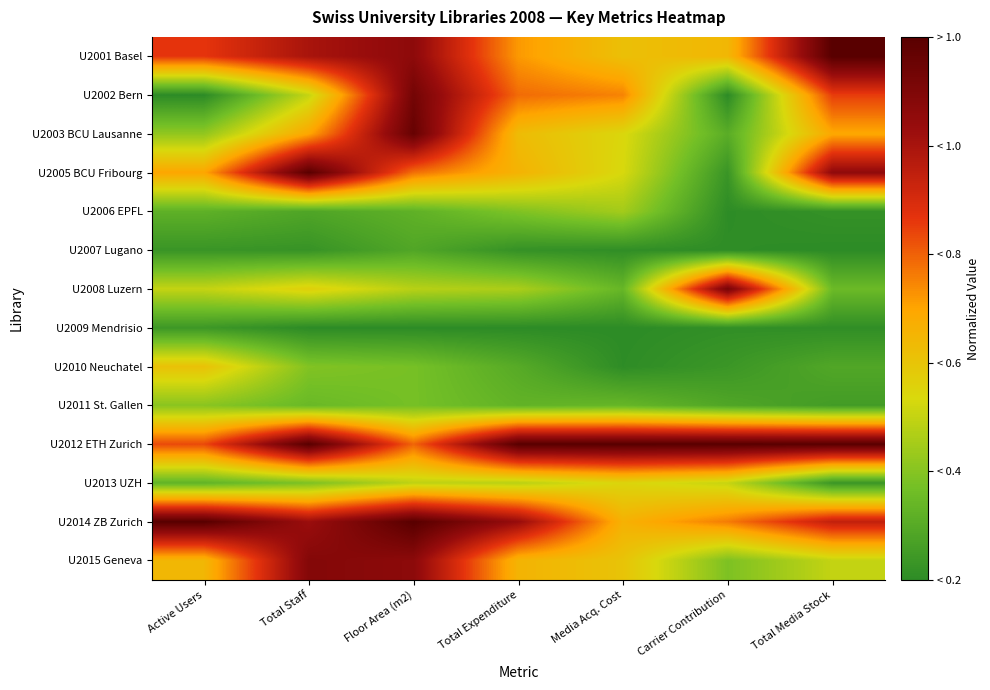

Reading right to left, what are all the values shown in this chart?

U2001 Basel: Total Media Stock=1.0	Carrier Contribution=0.4	Media Acq. Cost=0.4	Total Expenditure=0.5	Floor Area (m2)=0.9	Total Staff=0.8	Active Users=0.7
U2002 Bern: Total Media Stock=0.7	Carrier Contribution=0.0	Media Acq. Cost=0.5	Total Expenditure=0.6	Floor Area (m2)=0.9	Total Staff=0.3	Active Users=0.0
U2003 BCU Lausanne: Total Media Stock=0.5	Carrier Contribution=0.1	Media Acq. Cost=0.3	Total Expenditure=0.4	Floor Area (m2)=1.0	Total Staff=0.5	Active Users=0.2
U2005 BCU Fribourg: Total Media Stock=0.9	Carrier Contribution=0.0	Media Acq. Cost=0.3	Total Expenditure=0.5	Floor Area (m2)=0.6	Total Staff=1.0	Active Users=0.5
U2006 EPFL: Total Media Stock=0.0	Carrier Contribution=0.0	Media Acq. Cost=0.2	Total Expenditure=0.2	Floor Area (m2)=0.1	Total Staff=0.1	Active Users=0.1
U2007 Lugano: Total Media Stock=0.0	Carrier Contribution=0.0	Media Acq. Cost=0.0	Total Expenditure=0.0	Floor Area (m2)=0.1	Total Staff=0.0	Active Users=0.0
U2008 Luzern: Total Media Stock=0.2	Carrier Contribution=0.9	Media Acq. Cost=0.1	Total Expenditure=0.3	Floor Area (m2)=0.3	Total Staff=0.4	Active Users=0.3
U2009 Mendrisio: Total Media Stock=0.0	Carrier Contribution=0.0	Media Acq. Cost=0.0	Total Expenditure=0.0	Floor Area (m2)=0.0	Total Staff=0.0	Active Users=0.0
U2010 Neuchatel: Total Media Stock=0.1	Carrier Contribution=0.0	Media Acq. Cost=0.0	Total Expenditure=0.1	Floor Area (m2)=0.2	Total Staff=0.2	Active Users=0.4
U2011 St. Gallen: Total Media Stock=0.1	Carrier Contribution=0.1	Media Acq. Cost=0.1	Total Expenditure=0.1	Floor Area (m2)=0.2	Total Staff=0.1	Active Users=0.2
U2012 ETH Zurich: Total Media Stock=1.0	Carrier Contribution=1.0	Media Acq. Cost=1.0	Total Expenditure=1.0	Floor Area (m2)=0.6	Total Staff=1.0	Active Users=0.6
U2013 UZH: Total Media Stock=0.0	Carrier Contribution=0.3	Media Acq. Cost=0.3	Total Expenditure=0.3	Floor Area (m2)=0.3	Total Staff=0.2	Active Users=0.1
U2014 ZB Zurich: Total Media Stock=0.7	Carrier Contribution=0.6	Media Acq. Cost=0.5	Total Expenditure=0.8	Floor Area (m2)=1.0	Total Staff=0.8	Active Users=1.0
U2015 Geneva: Total Media Stock=0.3	Carrier Contribution=0.2	Media Acq. Cost=0.4	Total Expenditure=0.5	Floor Area (m2)=0.9	Total Staff=0.9	Active Users=0.4